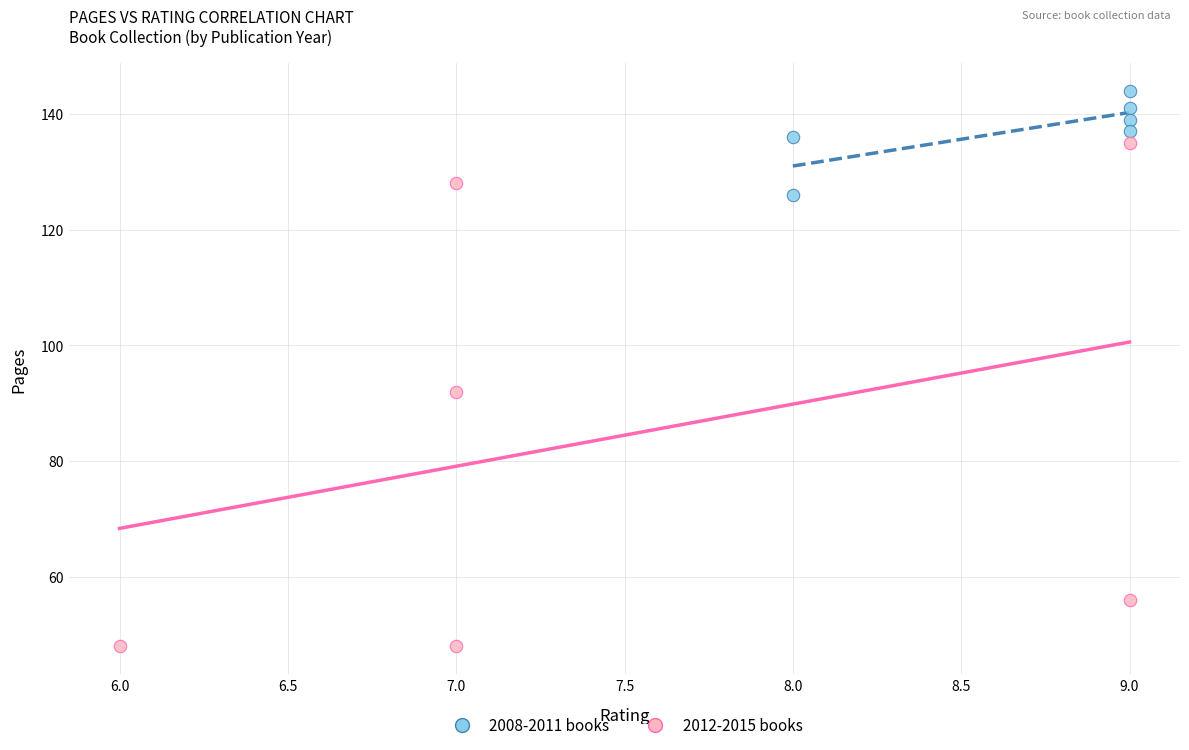

Which series reaches the minimum Y coordinate?

2012-2015 books